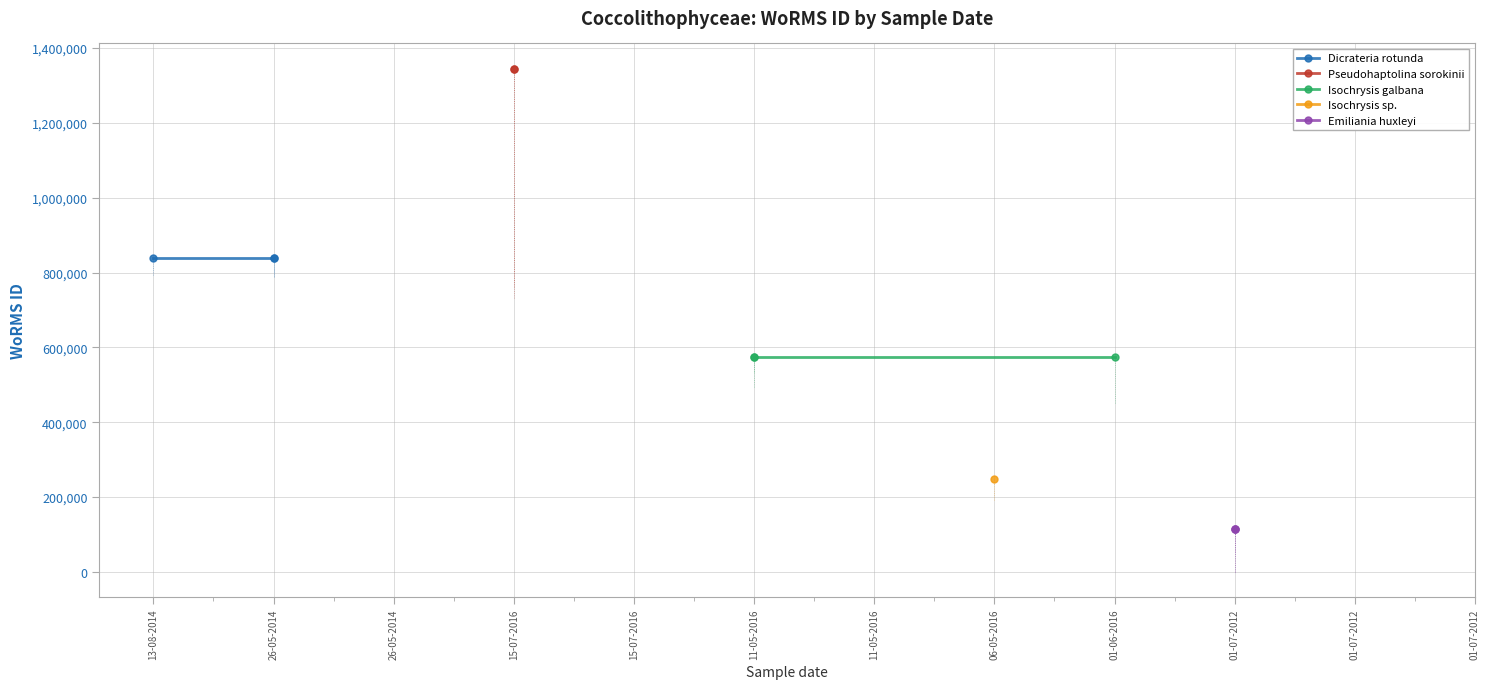

What is the label of the 5th point from the left?

15-07-2016